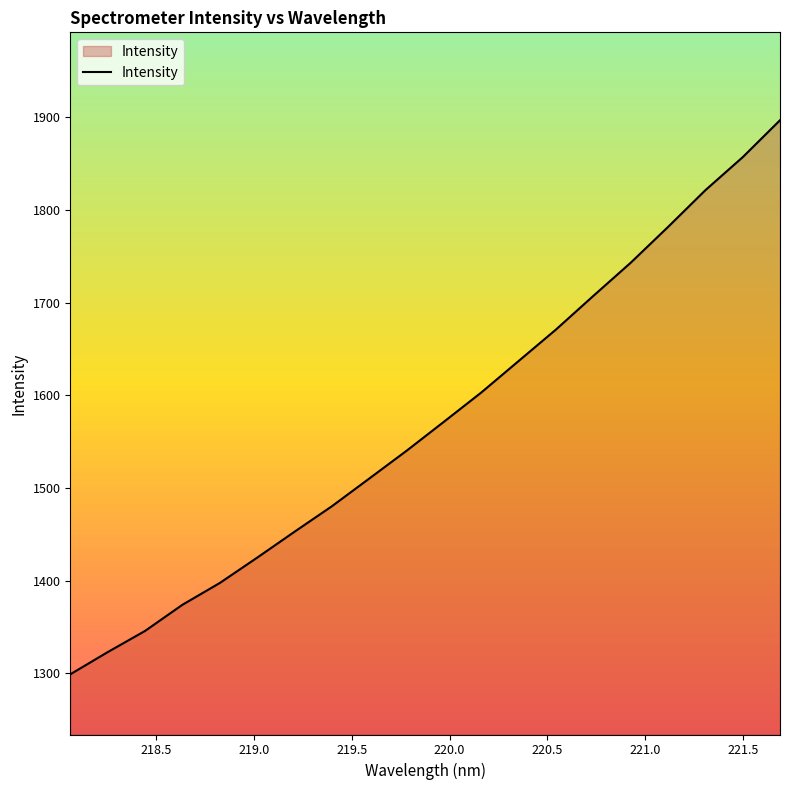

What is the maximum value shown in the chart?

1896.8